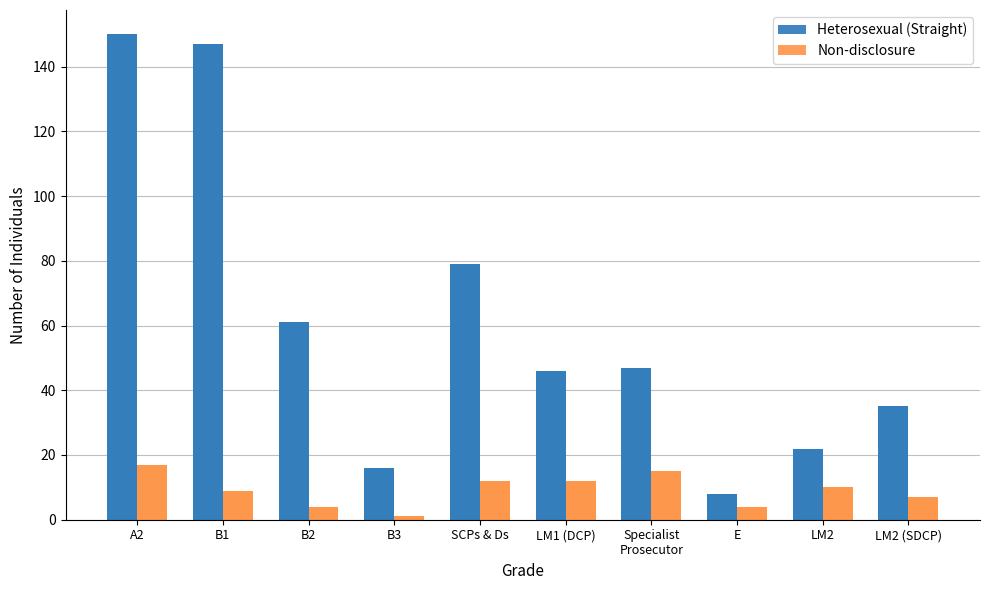

What is the sum of all Heterosexual (Straight) values?

611